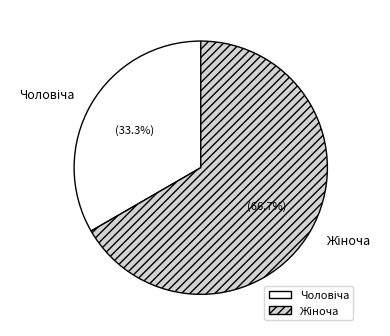

Is there any slice that represents more than half of the pie?

Yes